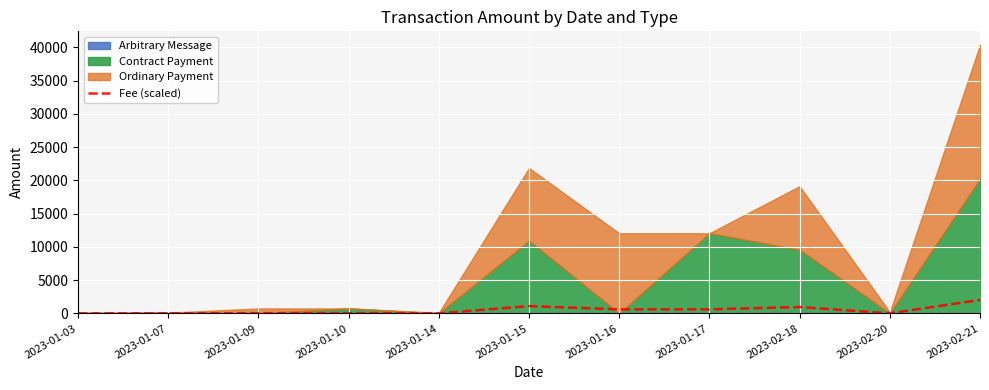

What is the difference between the second highest and second lowest values?

1091.2